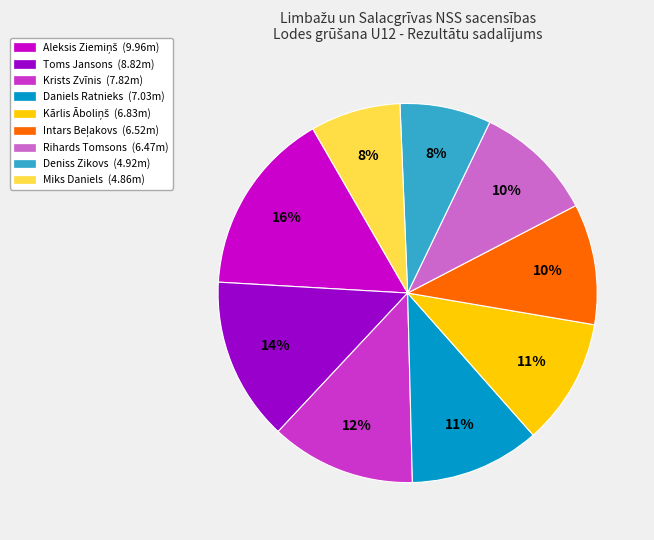

To the nearest percent, what is the difference between the largest and smallest slice percentages?

8%